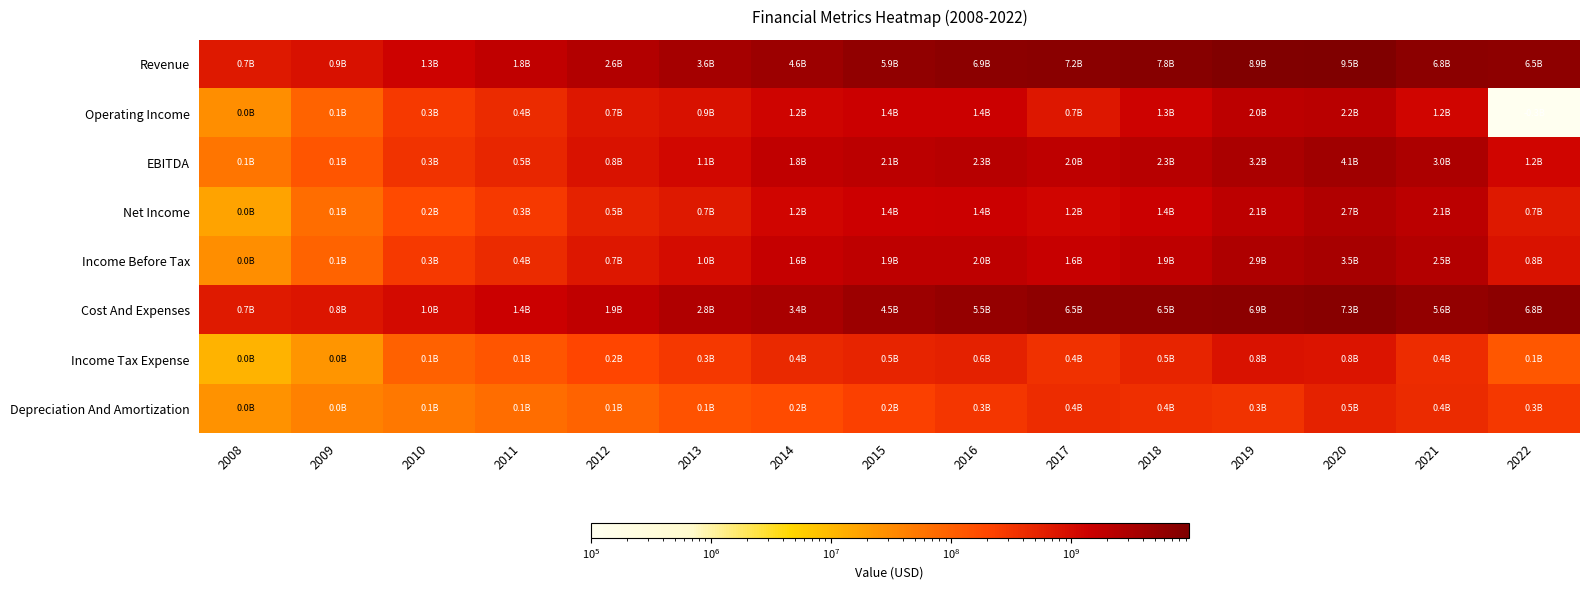

At which category is the sum across all series the highest?

2020